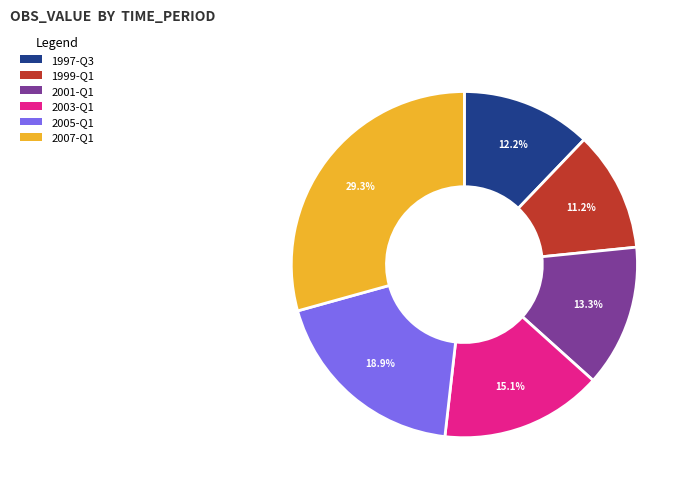

What percentage is the 2003-Q1 slice, to the nearest percent?

15%